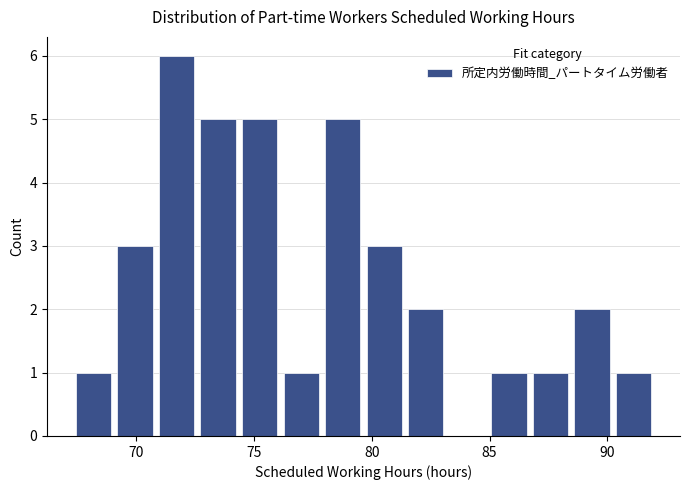

Read against the x-axis, roughly where is the centre of the tallest bar?

71.5